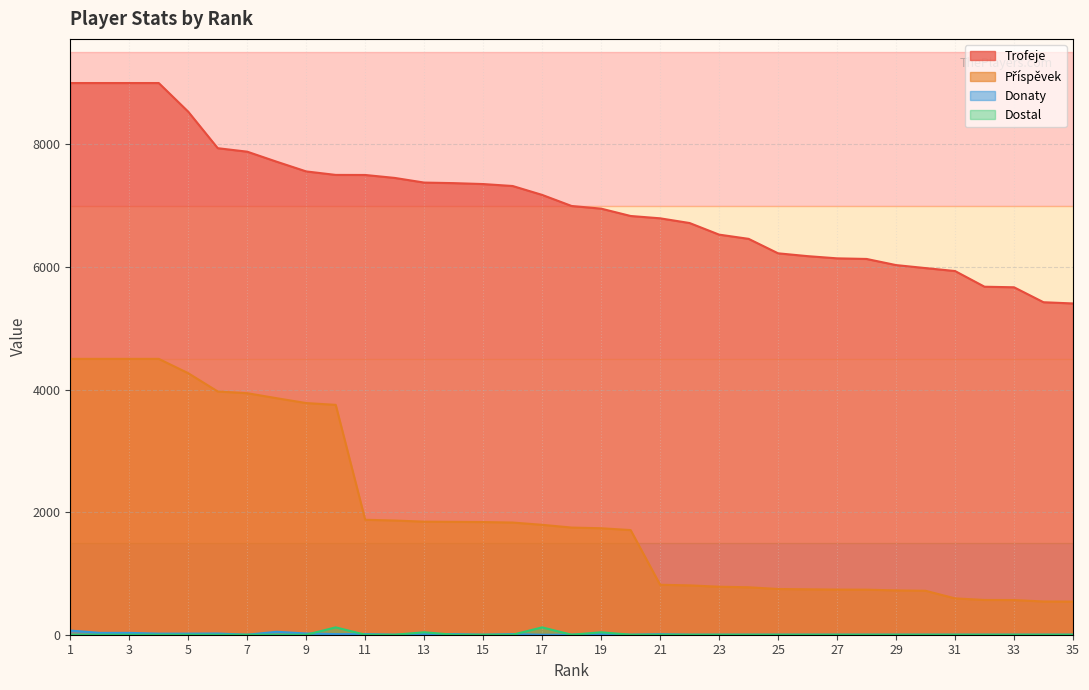

Read the Příspěvek value at 24, to the nearest 10.

770